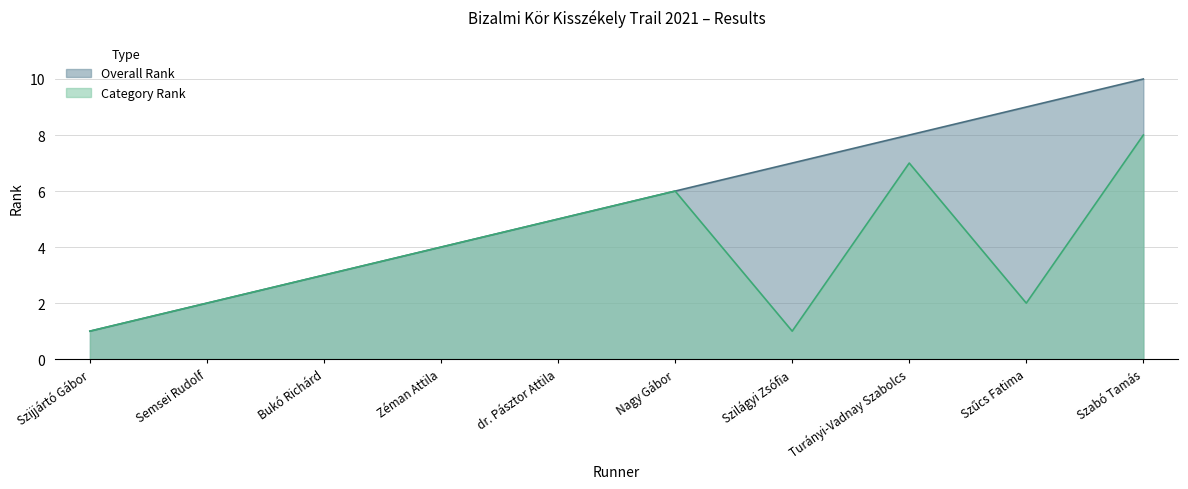

What is the label of the 5th point from the right?

Nagy Gábor